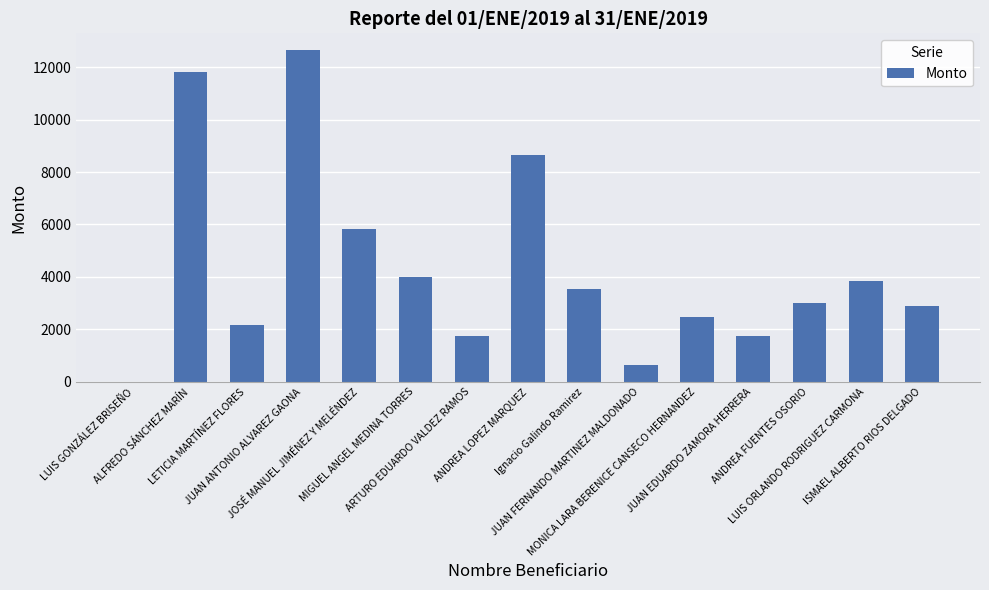

What is the greatest value displayed?

12657.6